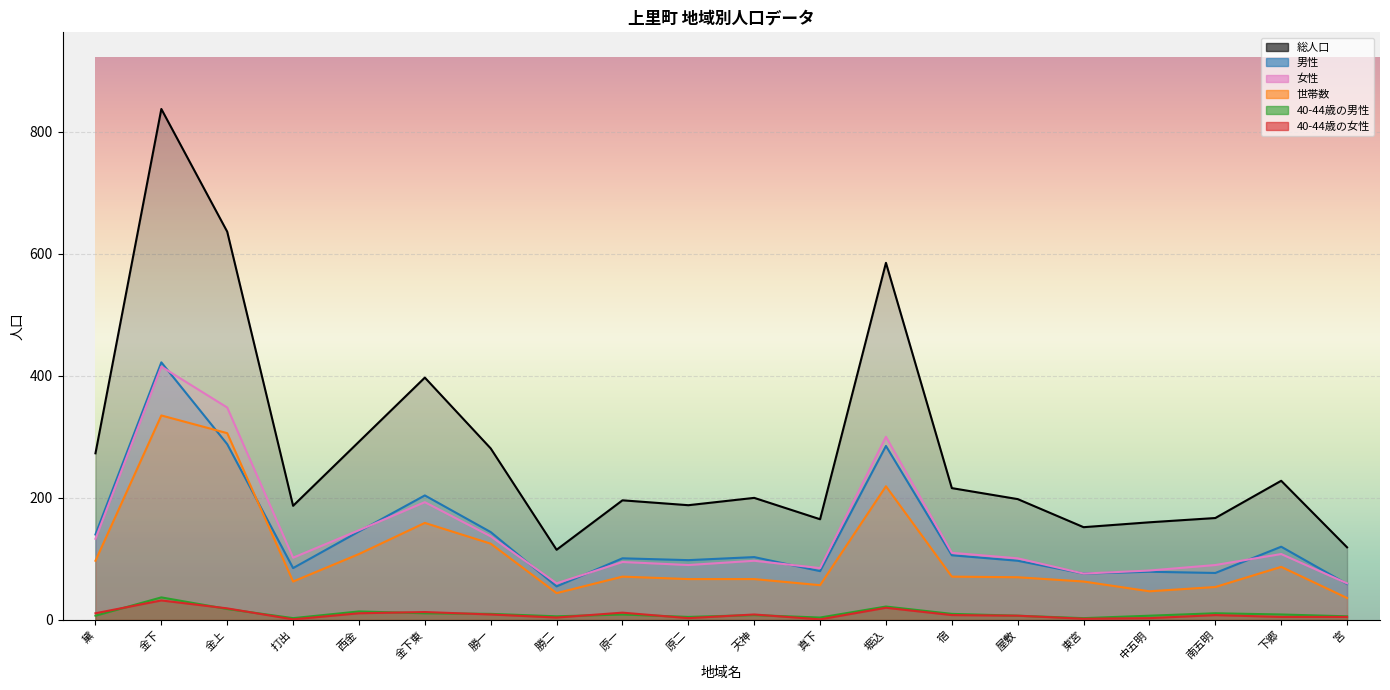

Reading left to right, list all the values displayed in this chart.

総人口: 273	837	636	187	292	397	281	115	196	188	200	165	585	216	198	152	160	167	228	119
男性: 140	422	288	85	145	204	144	55	101	98	103	80	285	106	97	76	79	77	120	59
女性: 133	415	348	102	147	193	137	60	95	90	97	85	300	110	101	76	81	90	108	60
世帯数: 97	335	306	63	108	159	125	44	71	67	67	57	219	71	70	63	47	54	87	36
40-44歳の男性: 7	37	18	3	14	11	10	6	9	5	8	4	22	10	7	3	7	11	9	6
40-44歳の女性: 11	32	19	1	11	13	9	4	12	3	9	1	20	8	7	2	3	8	5	5